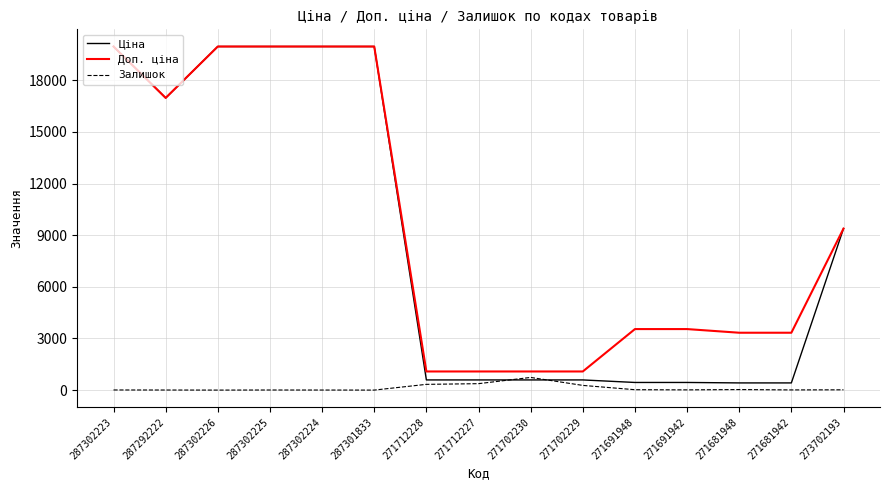

Which series changed the most between 287302223 and 271712227?

Ціна